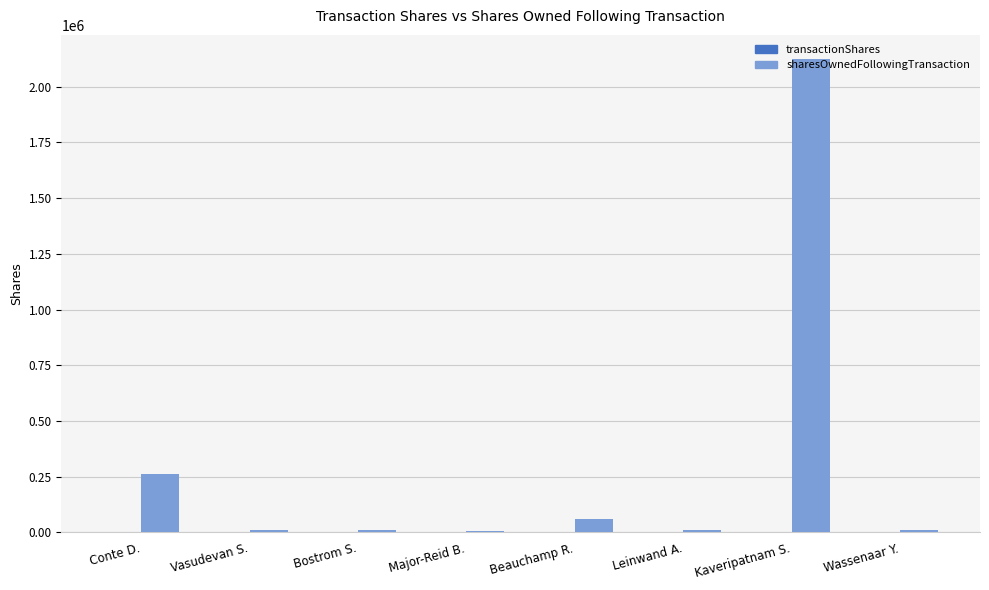

Where is sharesOwnedFollowingTransaction nearest to the value 1065718?

Conte D.